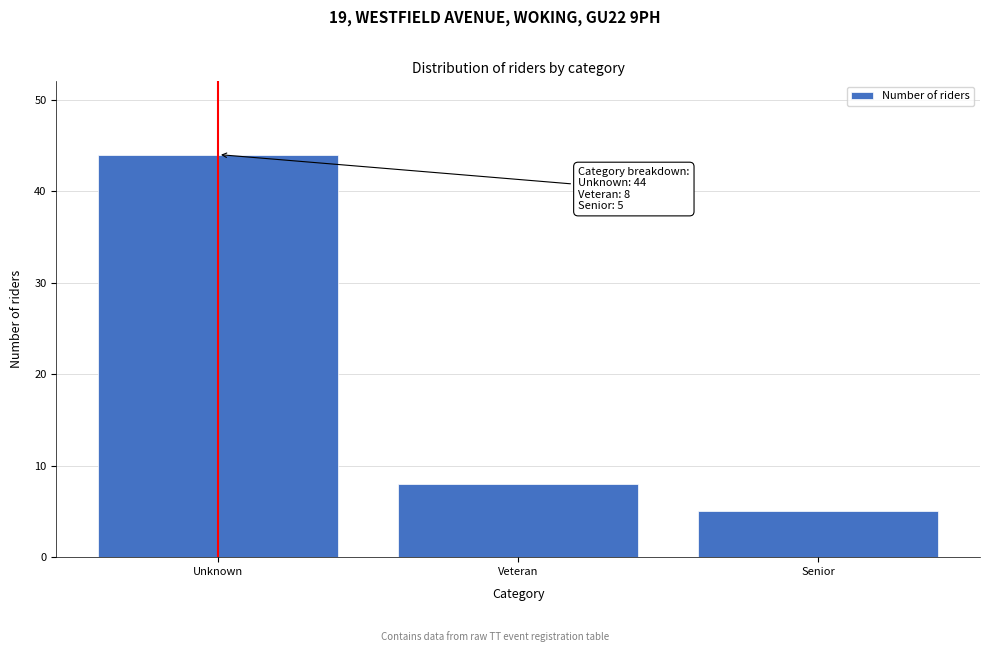

Reading left to right, transcribe all the data shown in this chart.

44	8	5